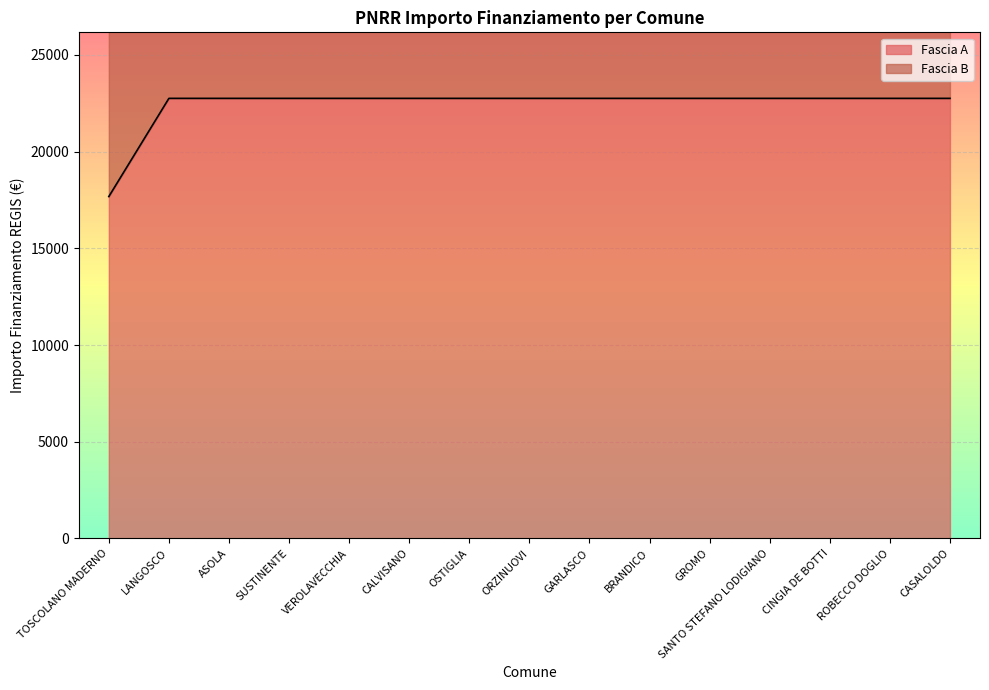

Where is the data nearest to the value 20212?

TOSCOLANO MADERNO